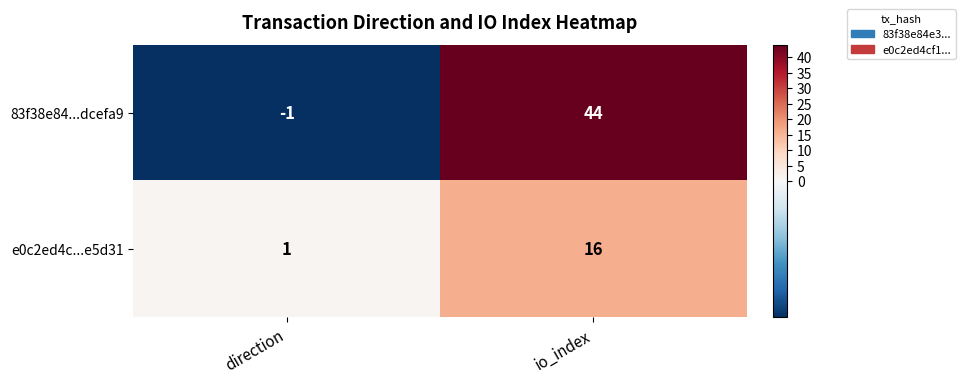

List the series in order of their overall mean, lowest first.

e0c2ed4c...e5d31, 83f38e84...dcefa9